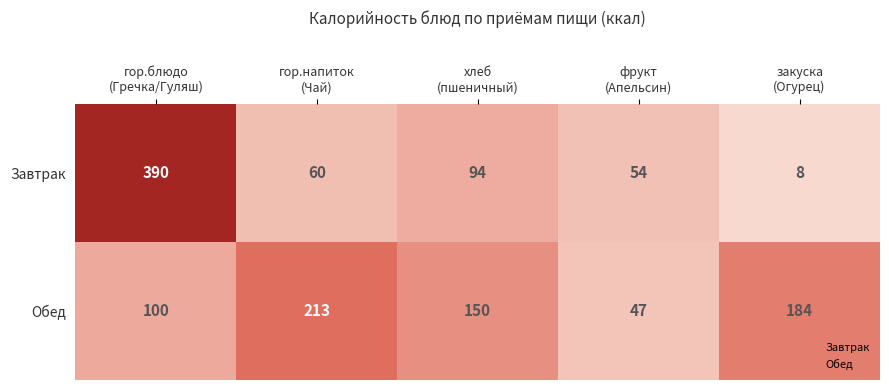

What is the difference between the maximum and second lowest values in the Обед series?

113